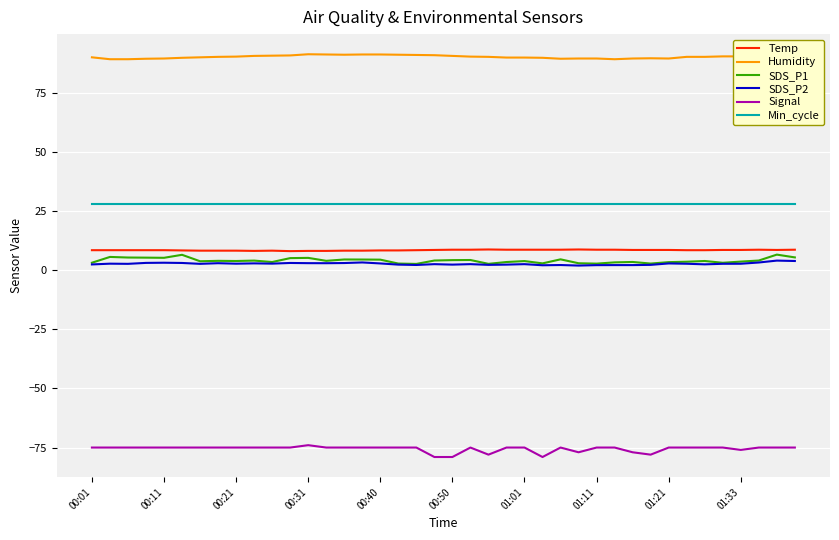

What is the highest value of the Min_cycle series?

28.0